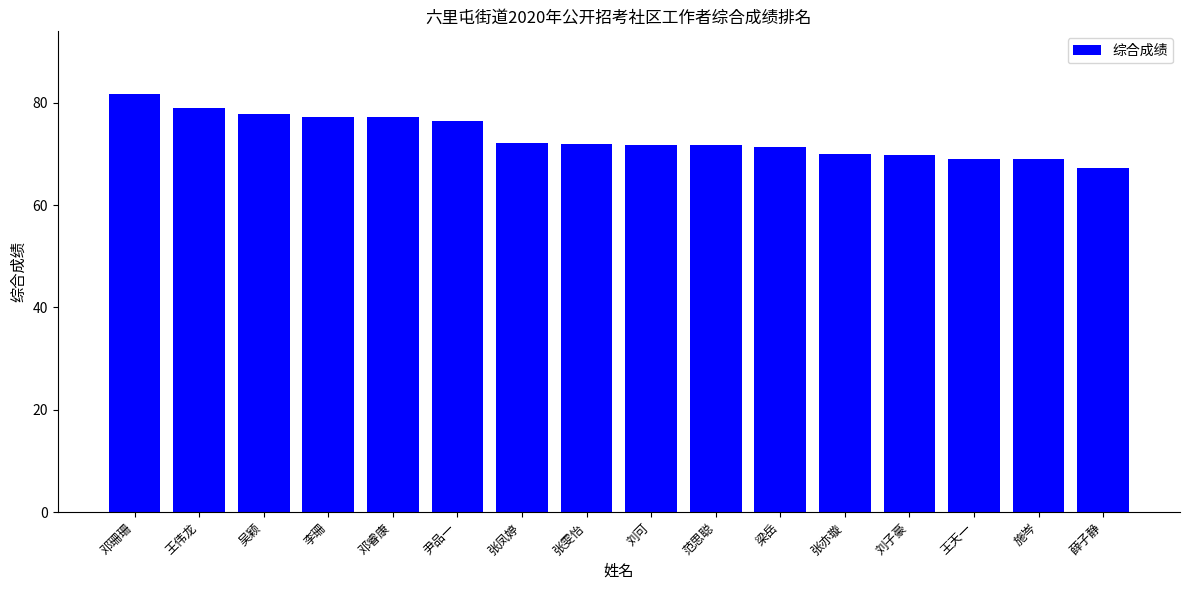

What is the label of the 13th bar from the left?

刘子豪